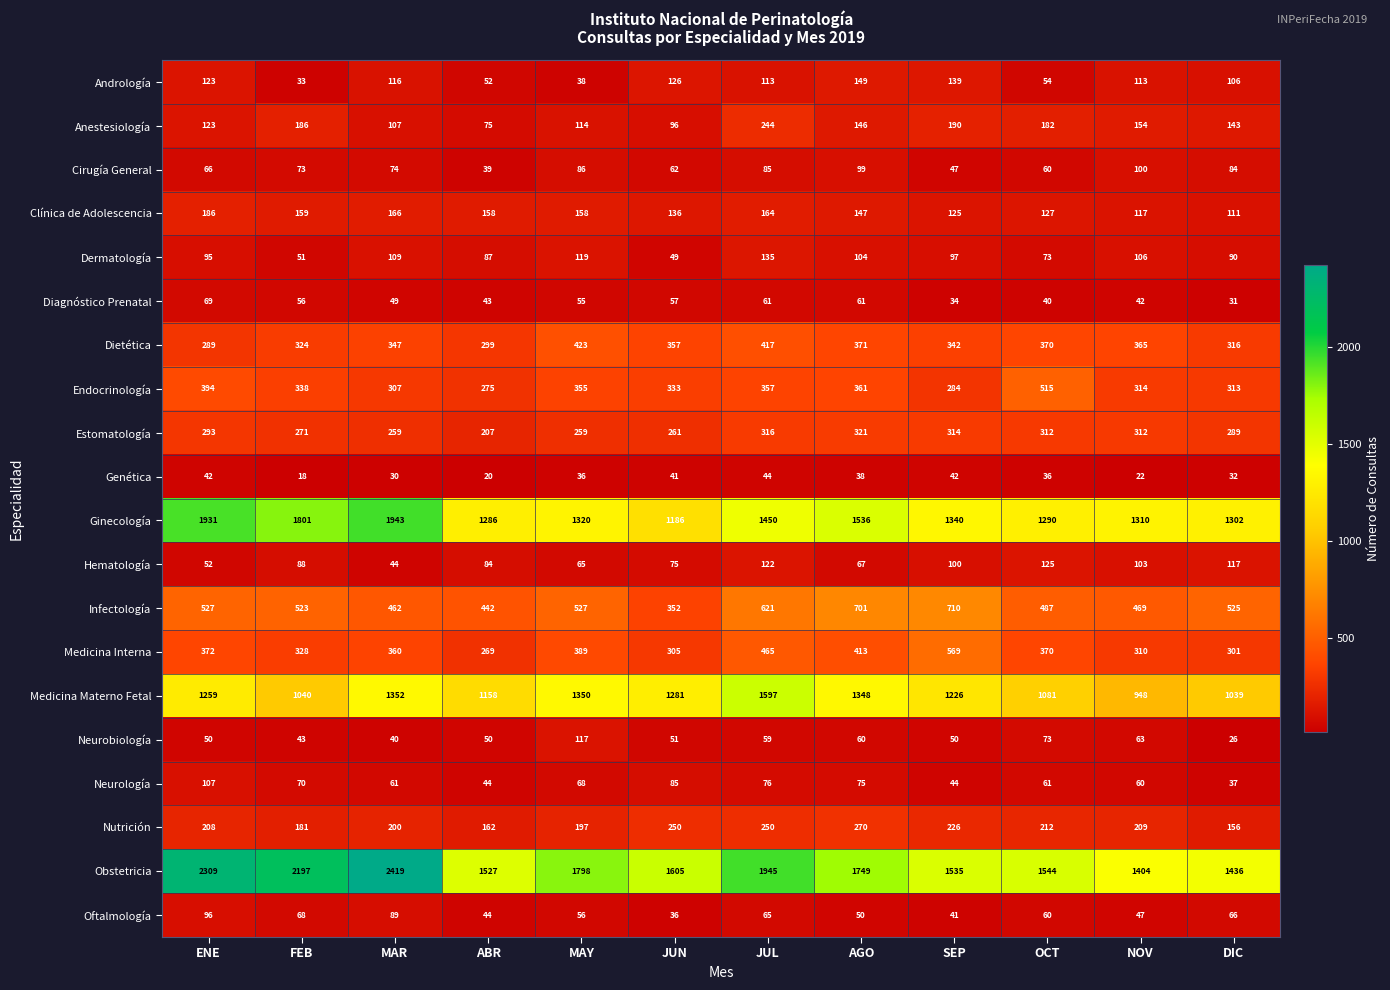

What is the sum of all Nutrición values?

2521